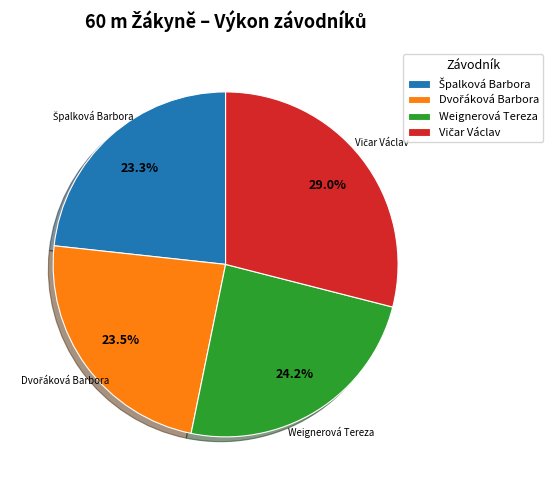

How many slices are in this pie chart?

4